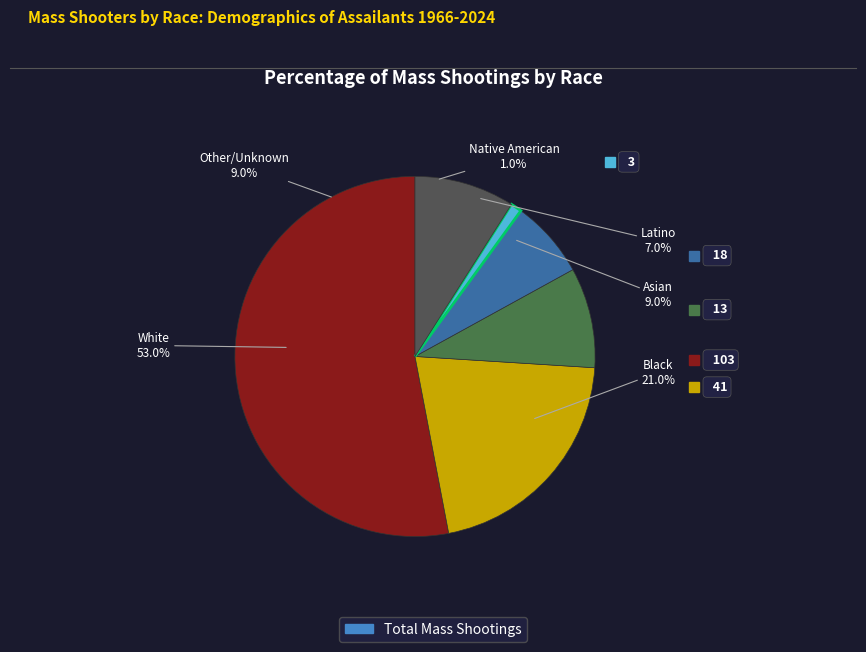

Does N account for over 50% of the chart?

No